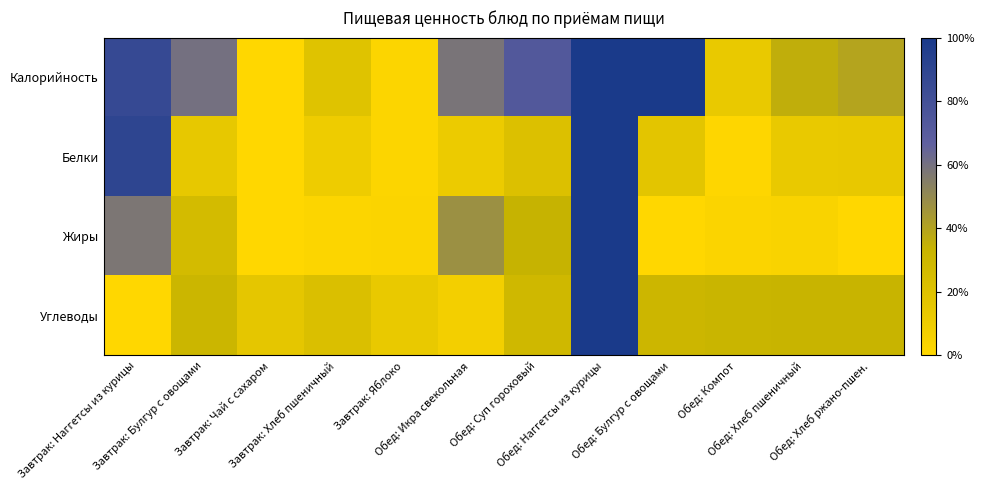

What is the maximum value shown in the chart?

1.0